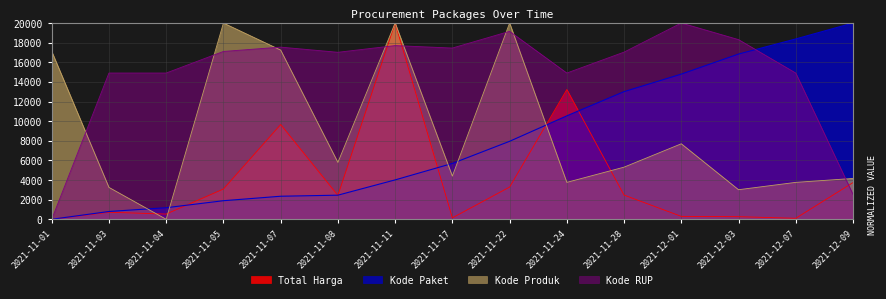

What is the approximate value of Kode Paket at 2021-11-07?

2347.9